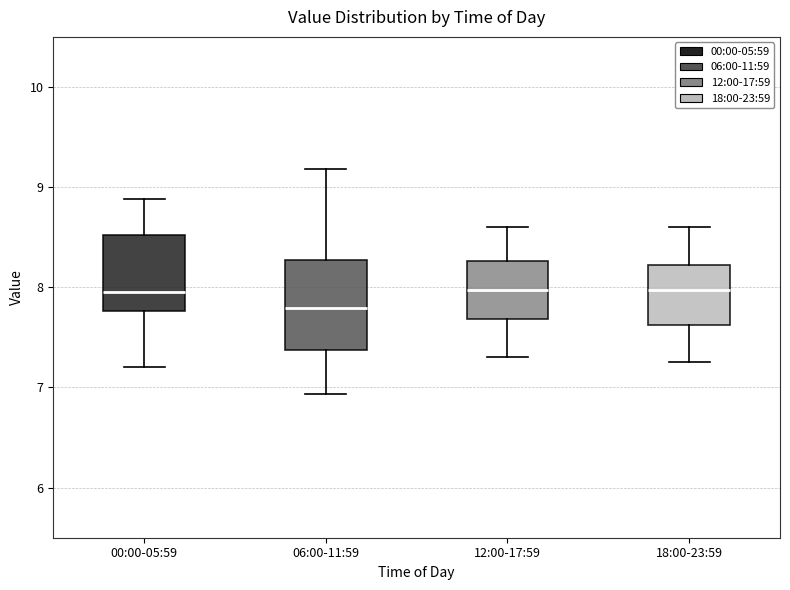

Where does the median line of the box for 12:00-17:59 sit on the y-axis? The values are not printed on the chart, so give them approximately, as read against the axis.

8.0